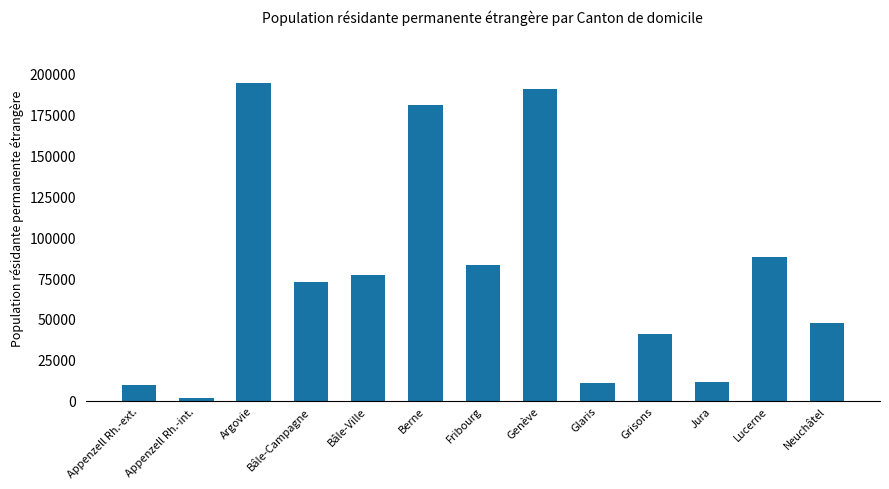

Where is the data nearest to the value 98050?

Lucerne